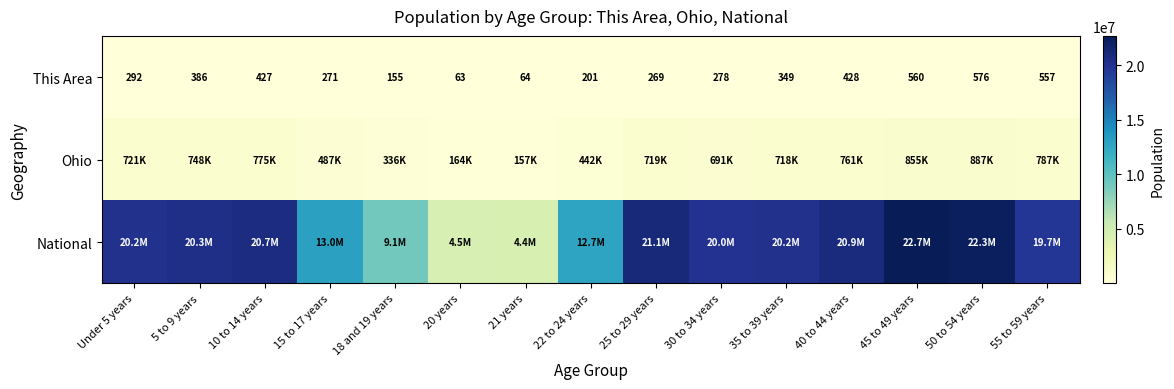

Between 18 and 19 years and 21 years, which is larger?

18 and 19 years